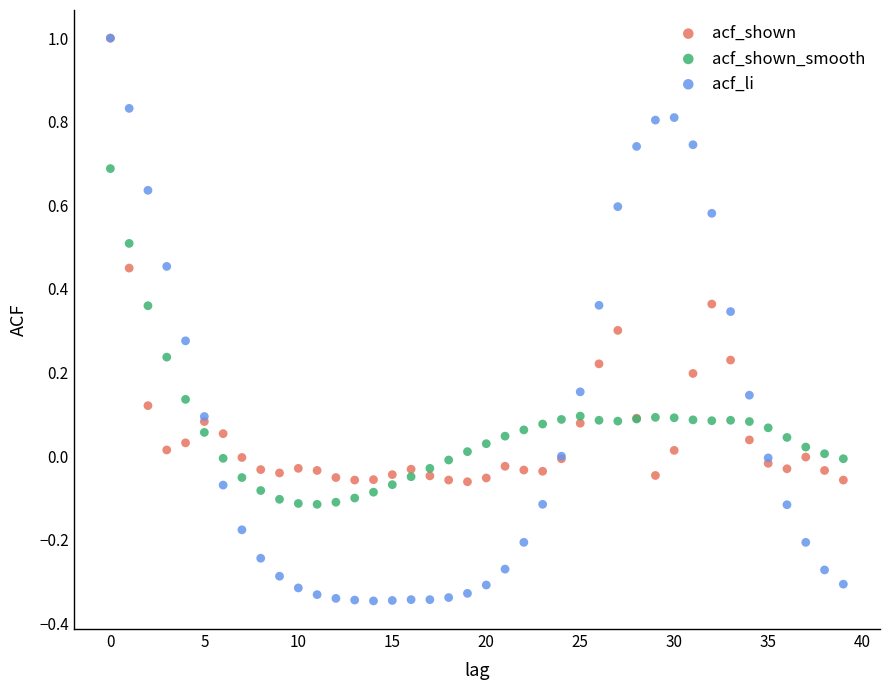

Which series has the widest spread of Y values?

acf_li